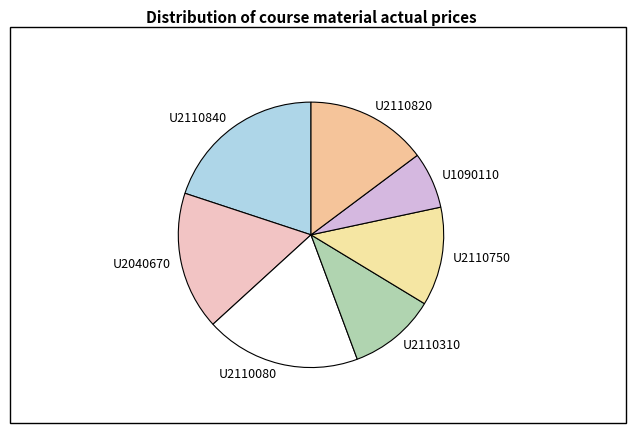

Is it true that U1090110 is 7% of the pie?

True